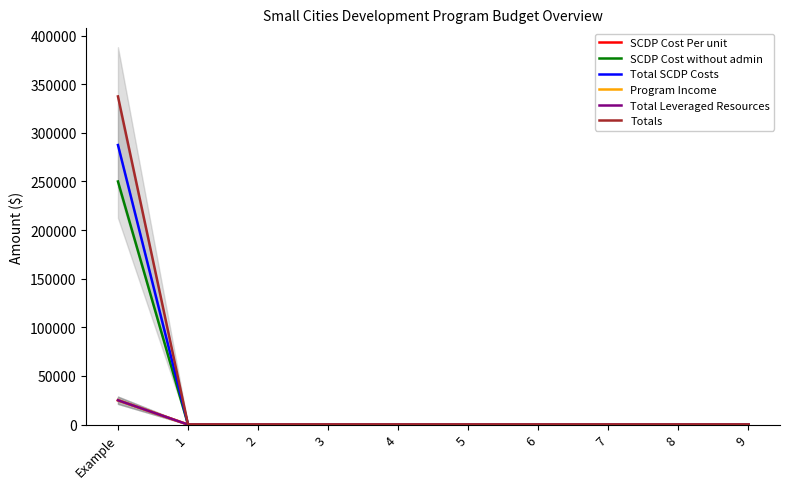

What is the value of the Program Income point at the 1st from the left?

25000